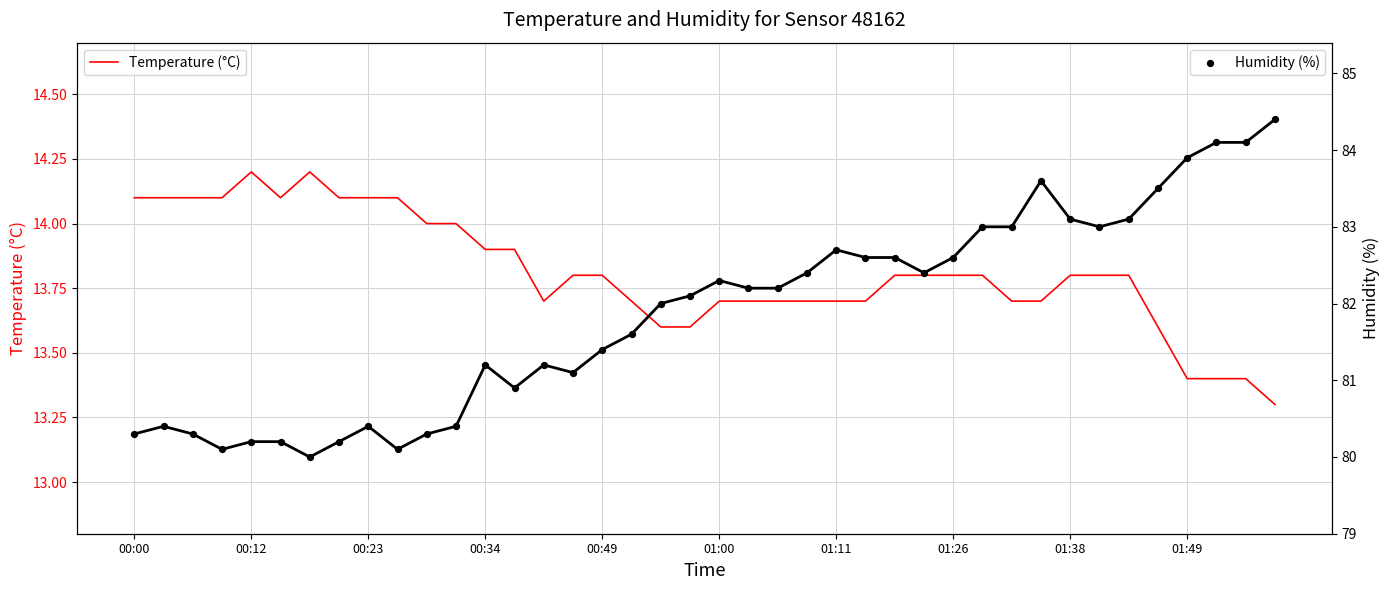

Which series has the widest spread of Y values?

Humidity (%)